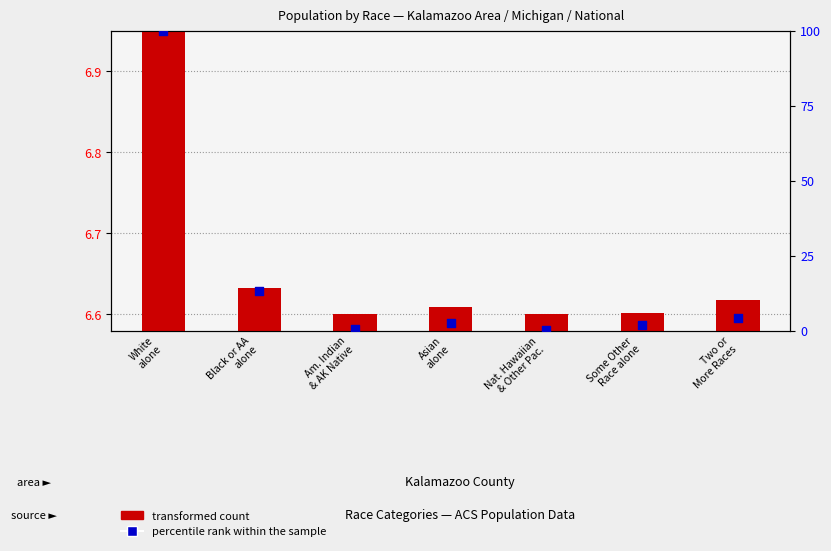

Which series has the largest Y range (max minus min)?

percentile rank within the sample